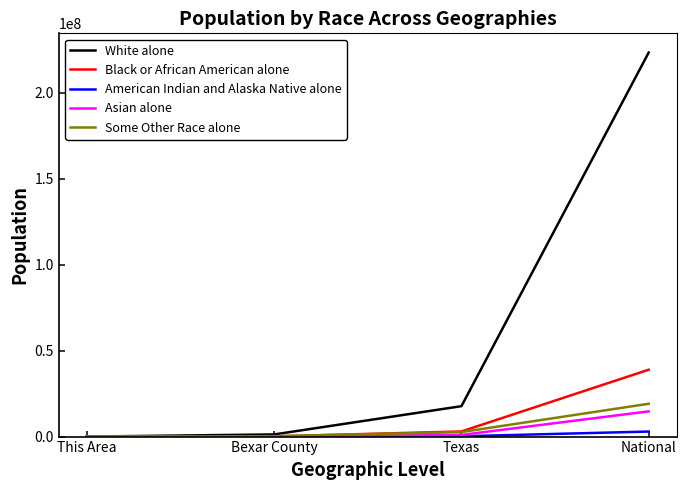

List the series in order of their peak value, highest first.

White alone, Black or African American alone, Some Other Race alone, Asian alone, American Indian and Alaska Native alone